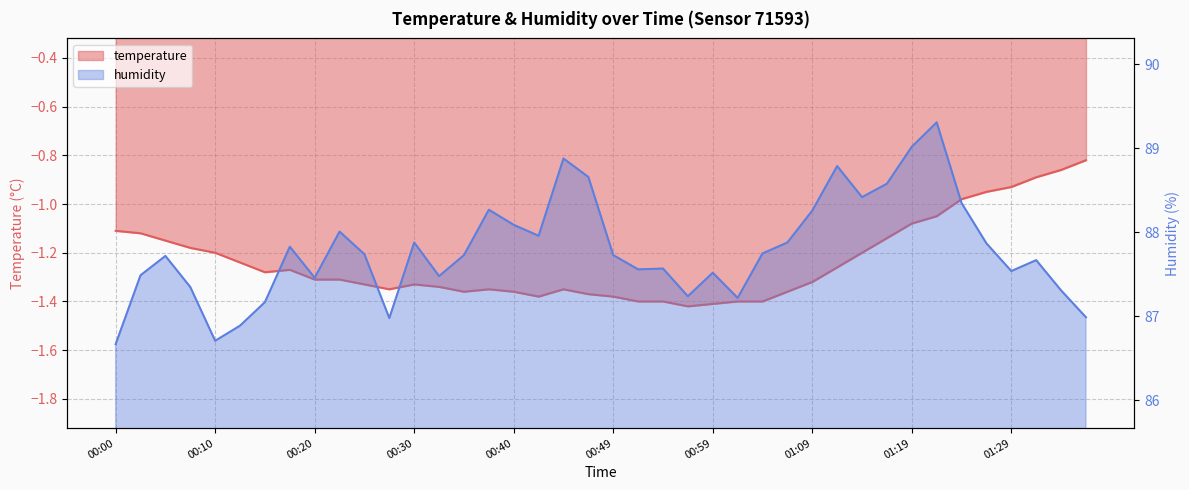

What is the difference between the maximum and minimum values in the temperature series?

0.6